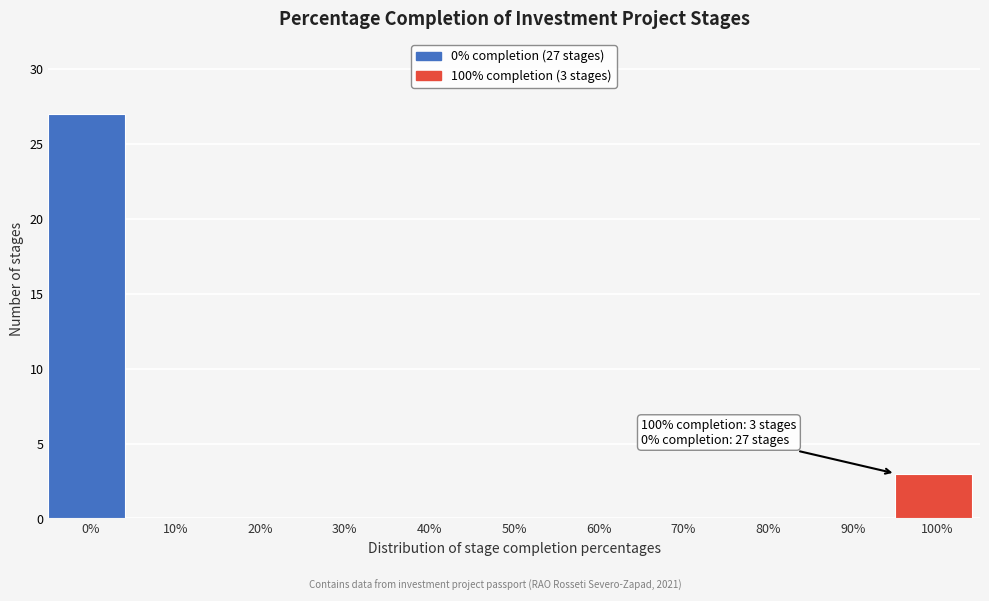

Reading left to right, transcribe all the data shown in this chart.

0%=27	10%=0	20%=0	30%=0	40%=0	50%=0	60%=0	70%=0	80%=0	90%=0	100%=3